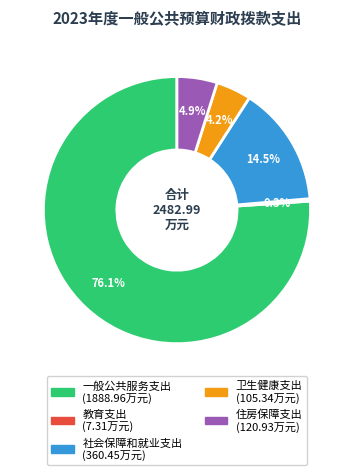

The 一般公共服务支出 slice represents 76% of the pie. True or false?

True